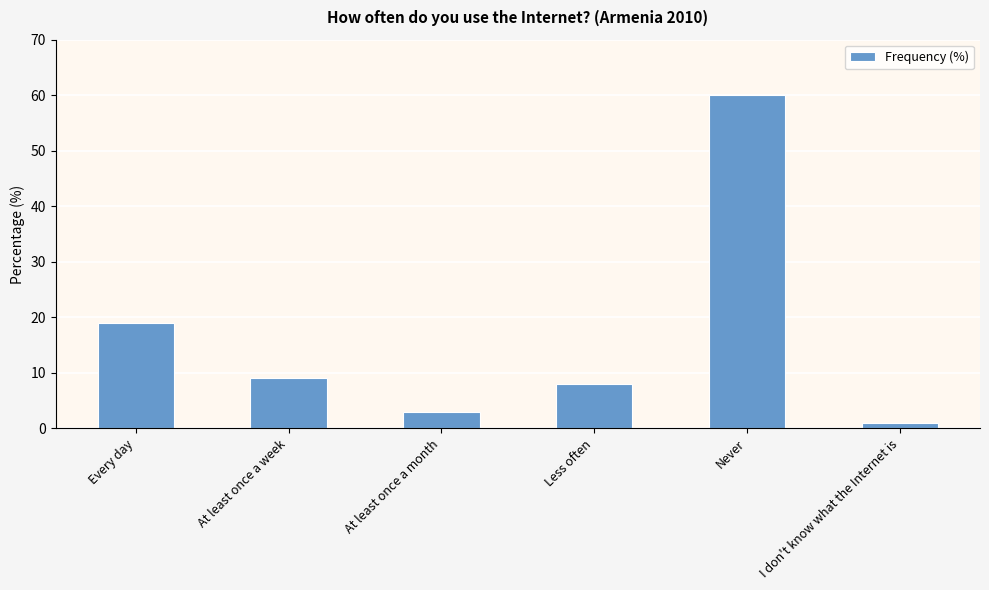

Rank the categories by value from lowest to highest.

I don't know what the Internet is, At least once a month, Less often, At least once a week, Every day, Never